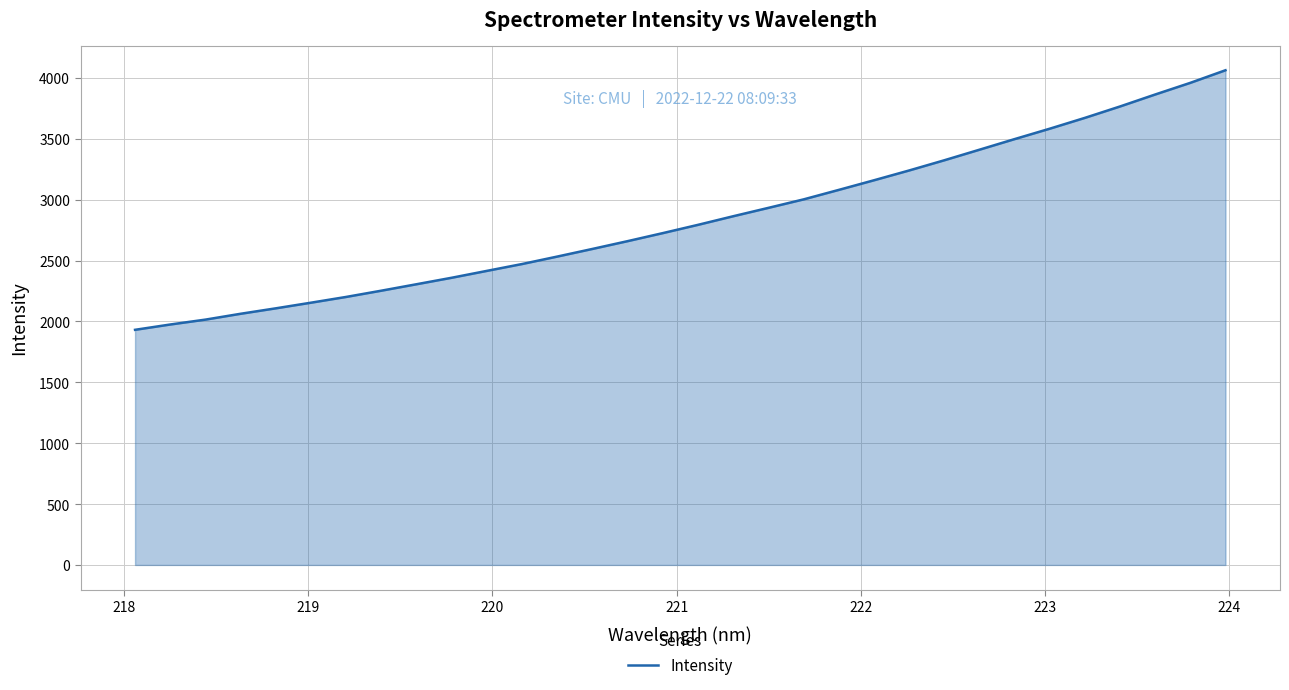

What is the greatest value displayed?

4063.5